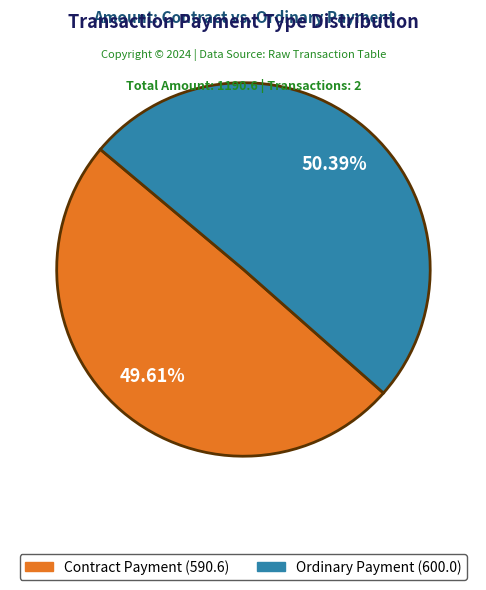

How many slices are in this pie chart?

2